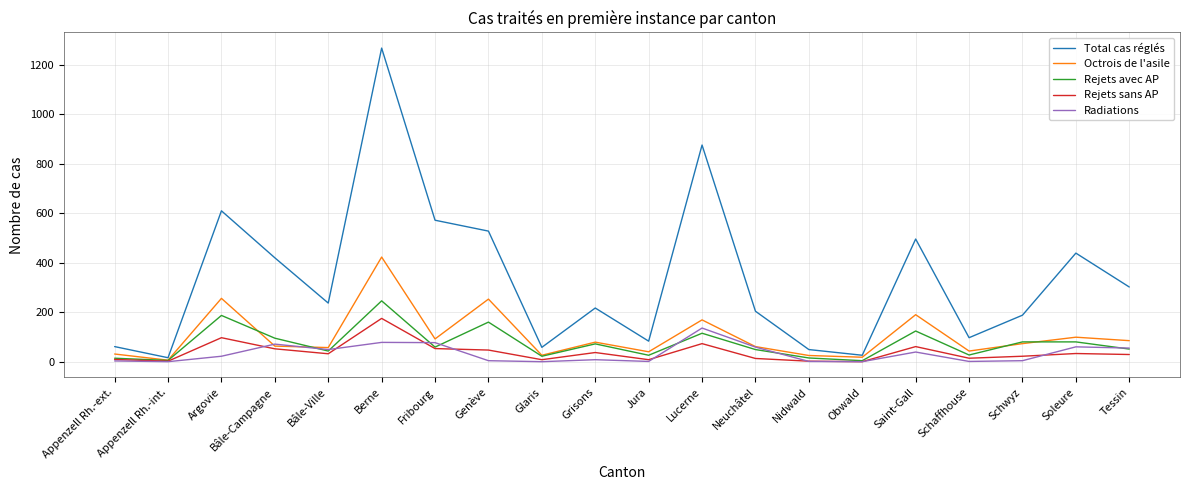

In Rejets avec AP, how many points are lower than both neighbors (excluding endpoints)?

7